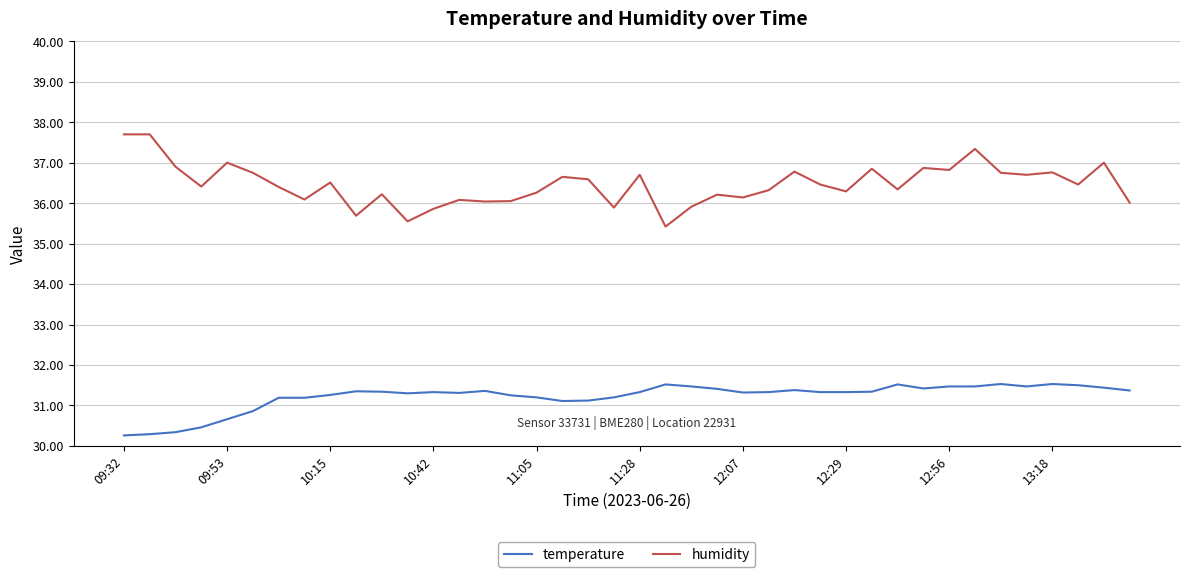

True or false: temperature and humidity intersect in this chart.

False